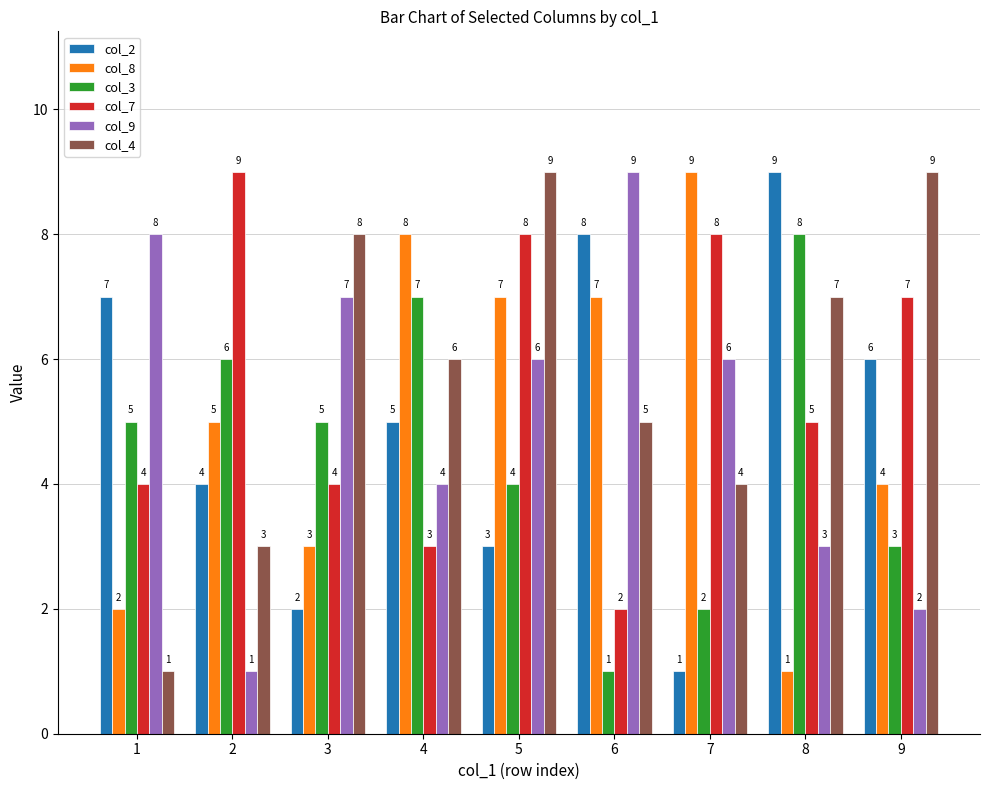

Reading left to right, list all the values displayed in this chart.

col_2: 7	4	2	5	3	8	1	9	6
col_8: 2	5	3	8	7	7	9	1	4
col_3: 5	6	5	7	4	1	2	8	3
col_7: 4	9	4	3	8	2	8	5	7
col_9: 8	1	7	4	6	9	6	3	2
col_4: 1	3	8	6	9	5	4	7	9